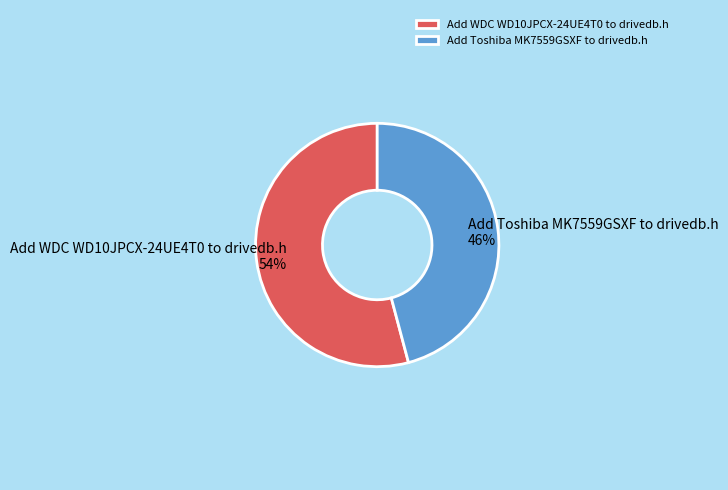

Rank the categories by value from lowest to highest.

Add Toshiba MK7559GSXF to drivedb.h, Add WDC WD10JPCX-24UE4T0 to drivedb.h